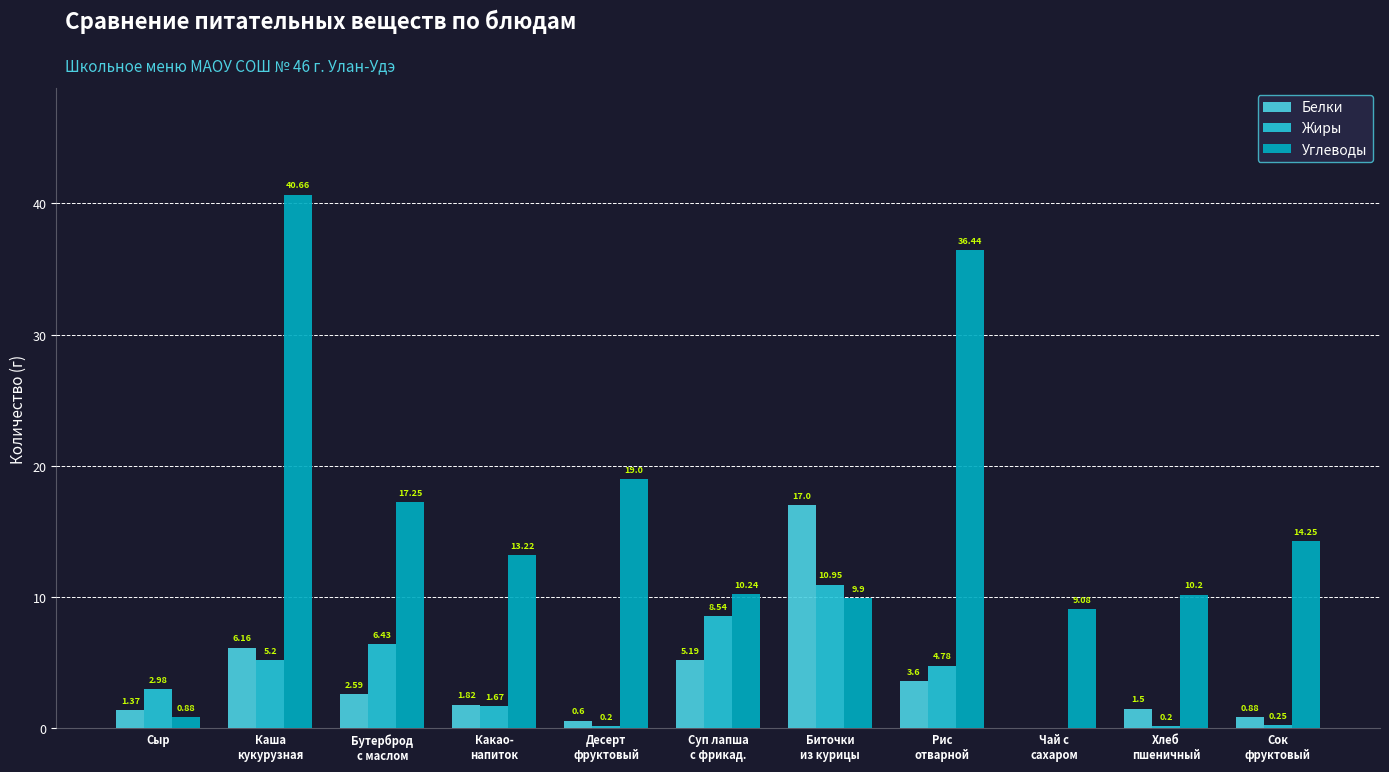

What is the total value across all series at Чай с
сахаром?

9.1